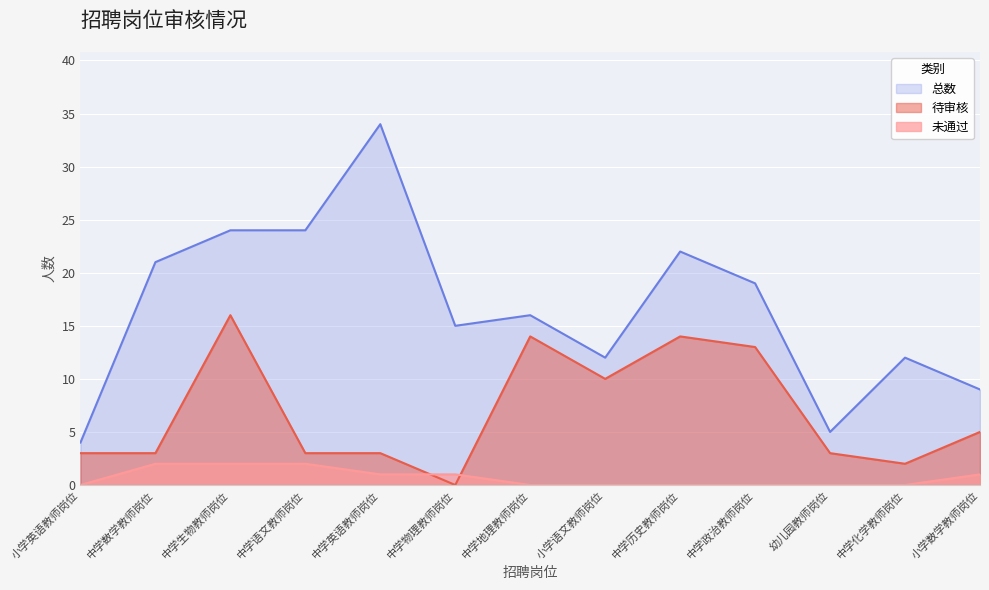

What is the sum of the 待审核 values at 中学语文教师岗位 and 中学化学教师岗位?

5